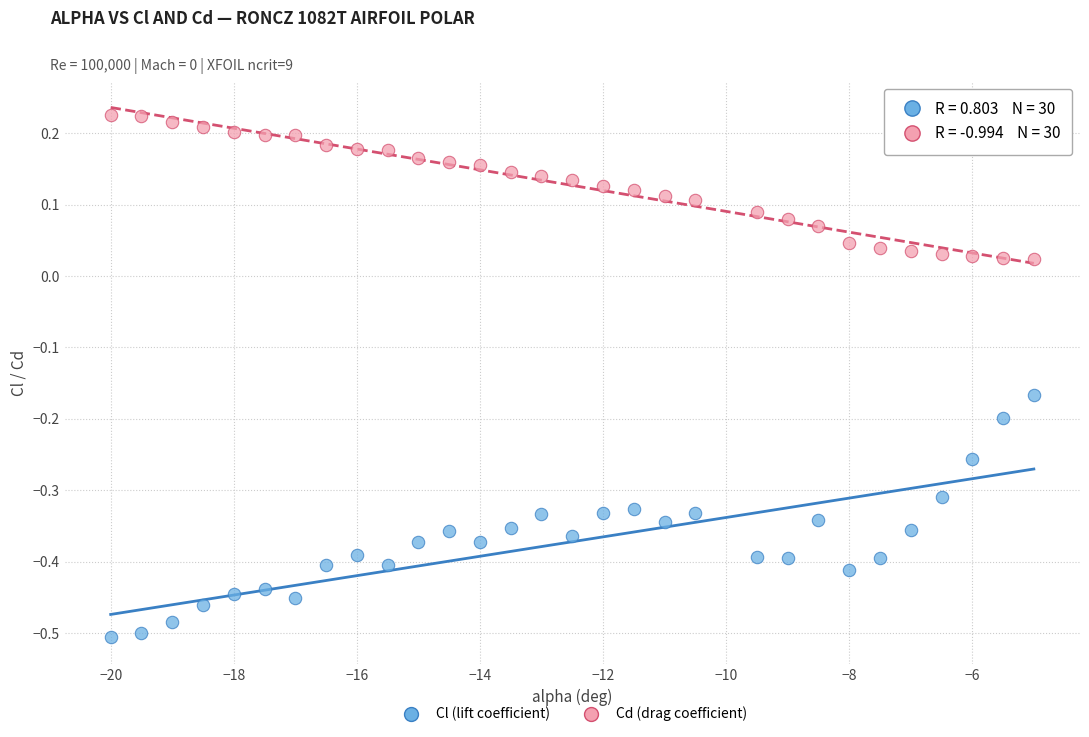

Across all data points, what is the range of X values (max minus min)?

15.0